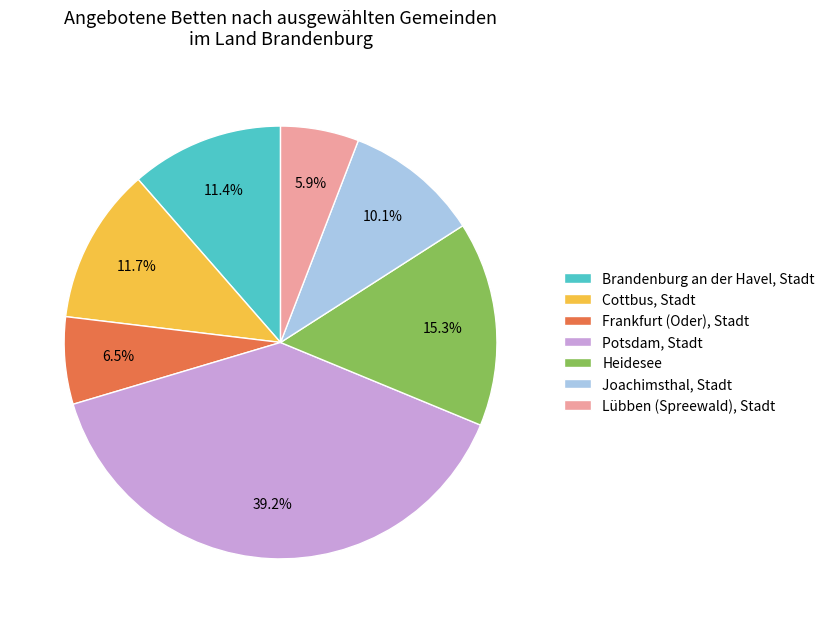

What percentage is the Joachimsthal, Stadt slice, to the nearest percent?

10%